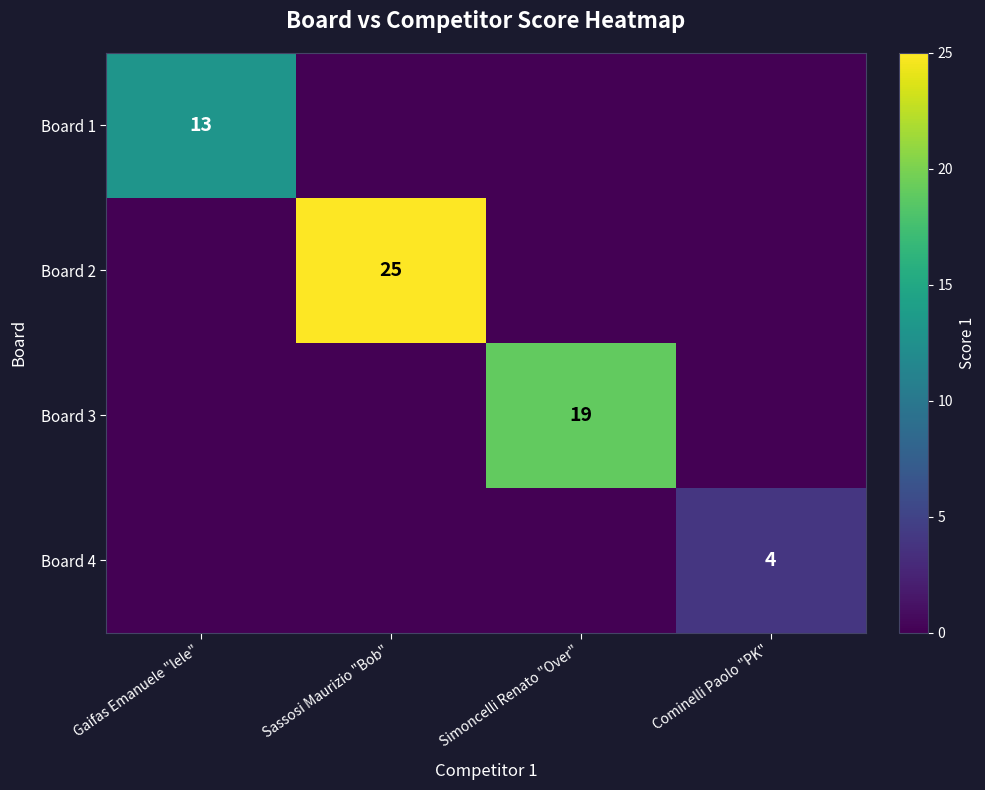

At which category is the sum across all series the highest?

Sassosi Maurizio "Bob"